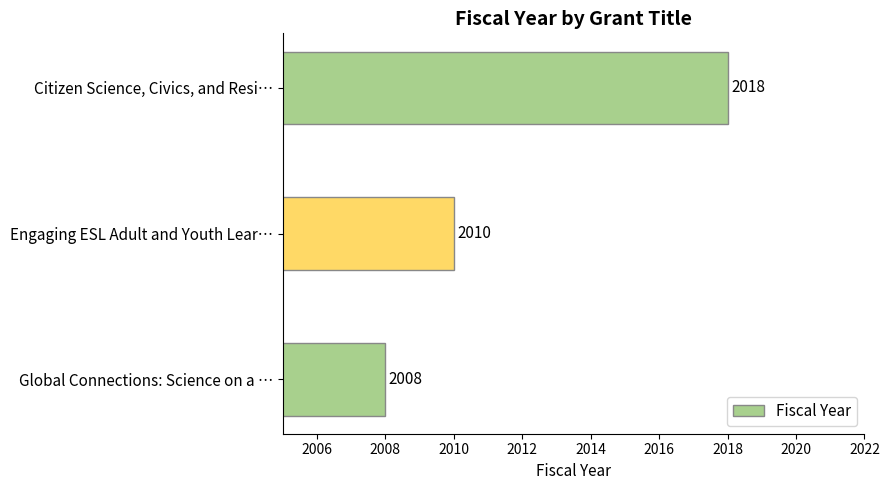

How many values are below 2010?

1